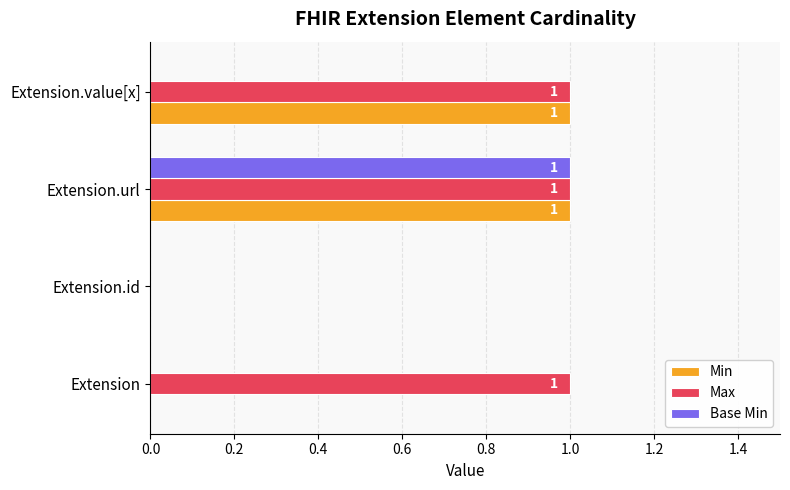

What are all the series names shown in the legend?

Min, Max, Base Min